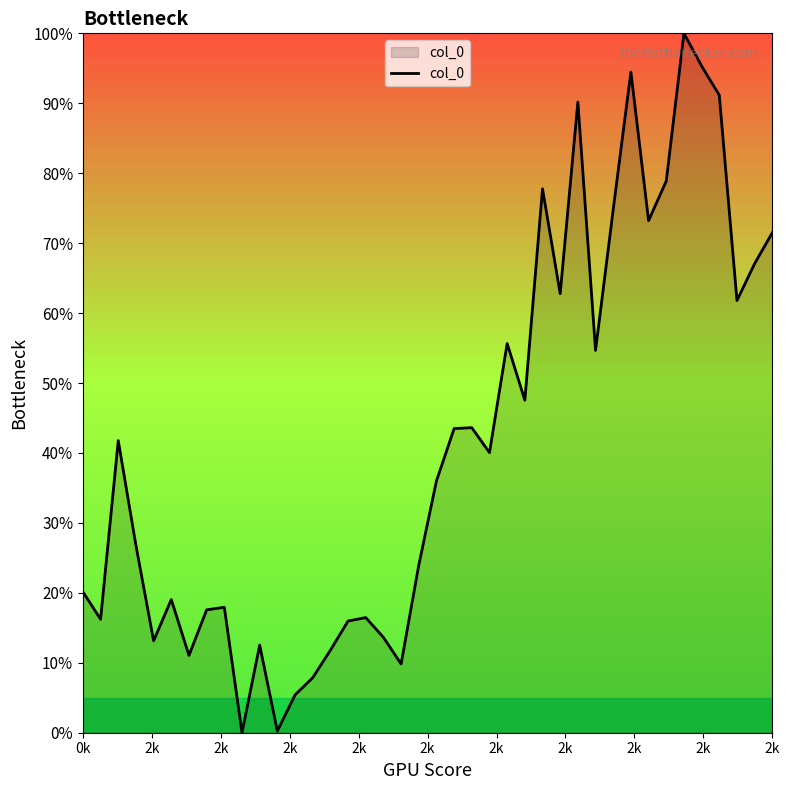

Is this an area chart (filled region under the line)?

Yes